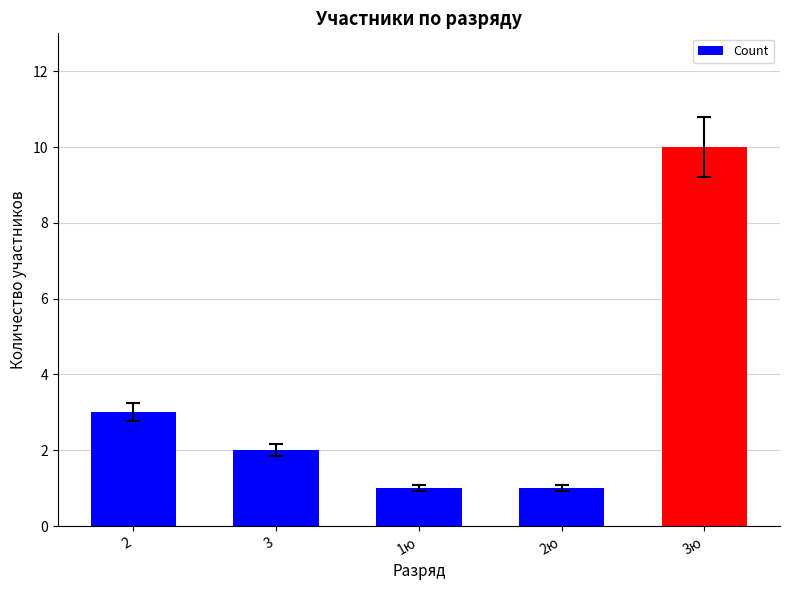

At which category does the chart reach its peak across all series?

3ю